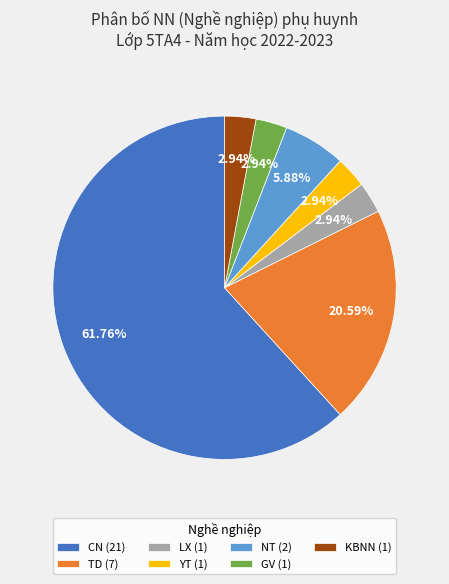

True or false: YT accounts for 10% of the total.

False